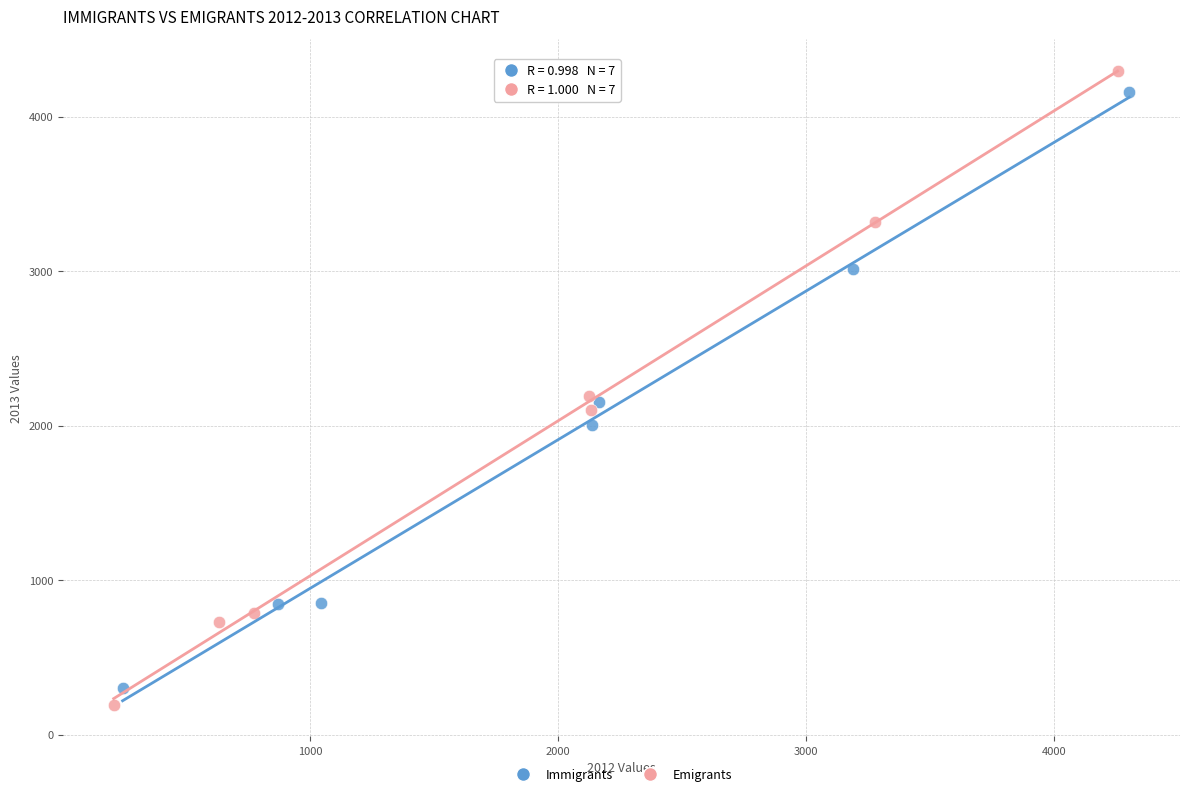

What are all the series names shown in the legend?

Immigrants, Emigrants